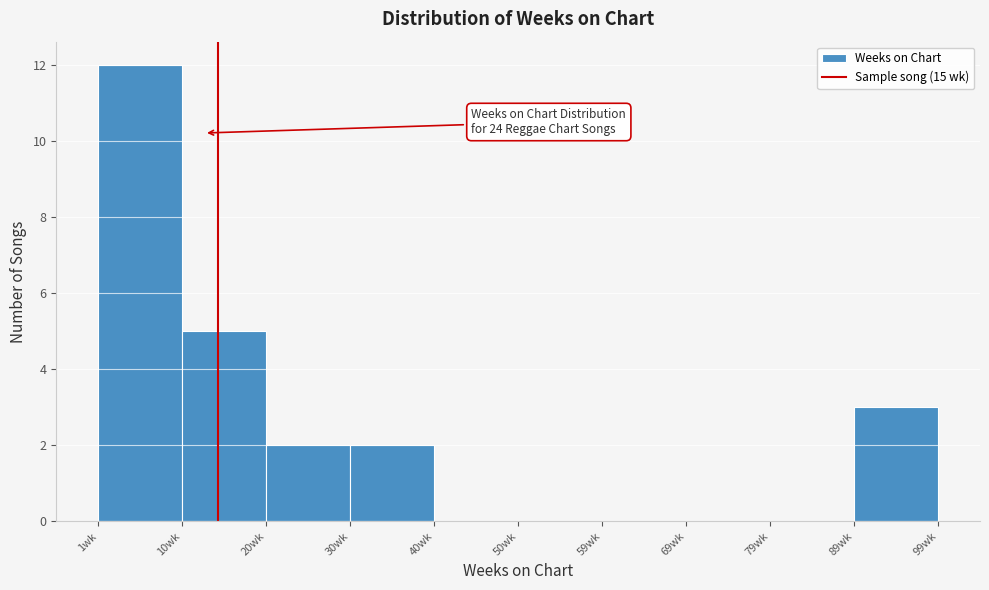

Which range on the x-axis has the tallest bar?

1.0 to 10.8